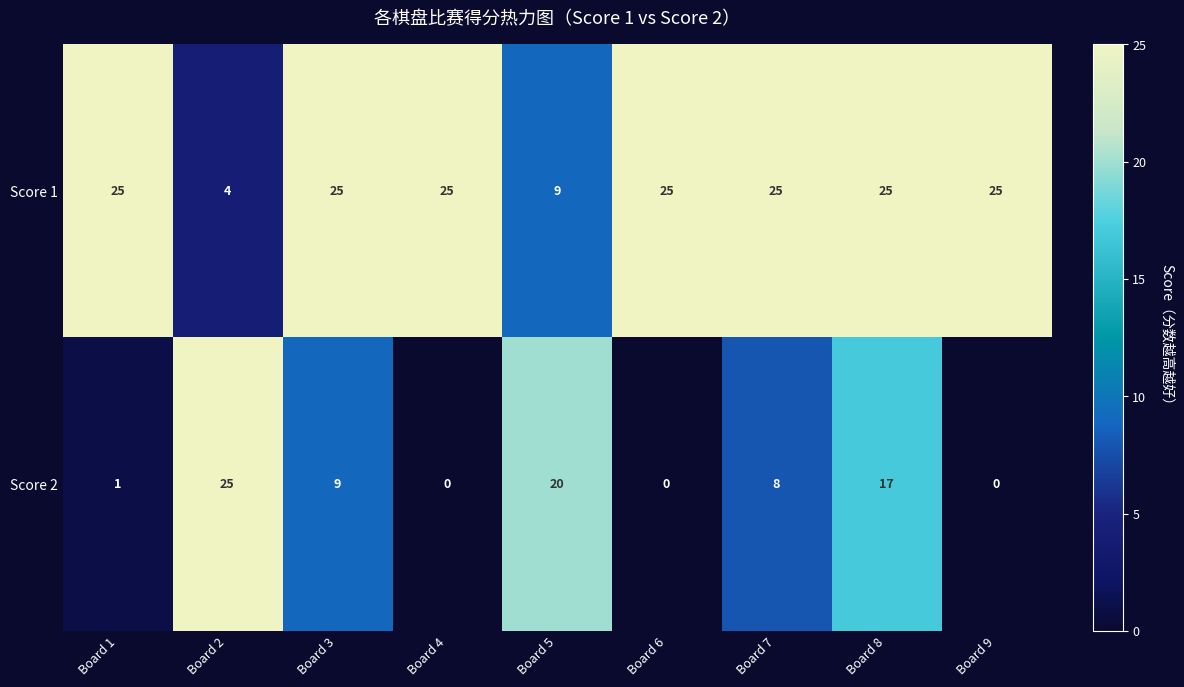

What is the maximum value shown in the chart?

25